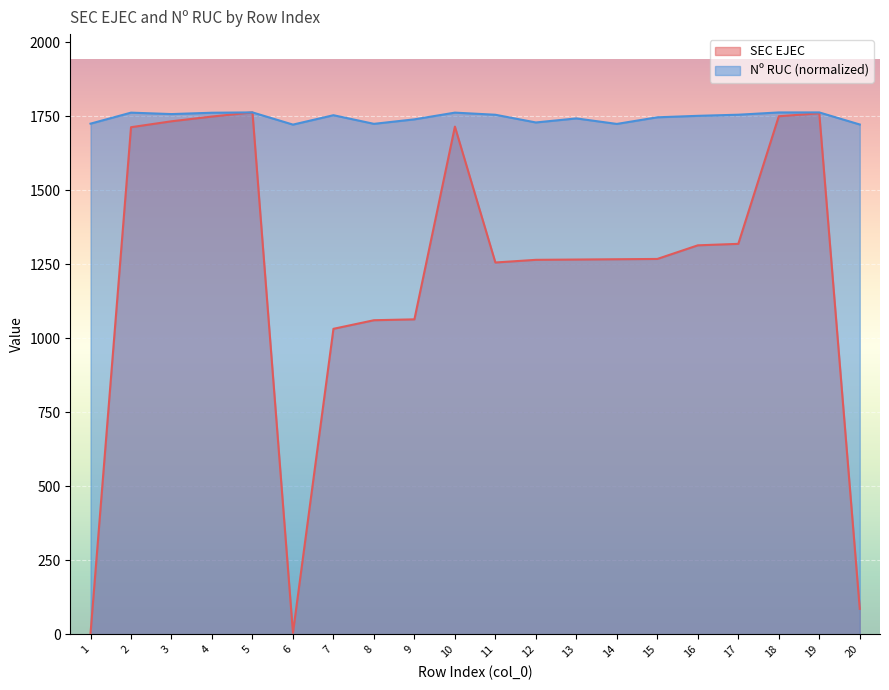

At which label is Nº RUC closest to 1742?

13